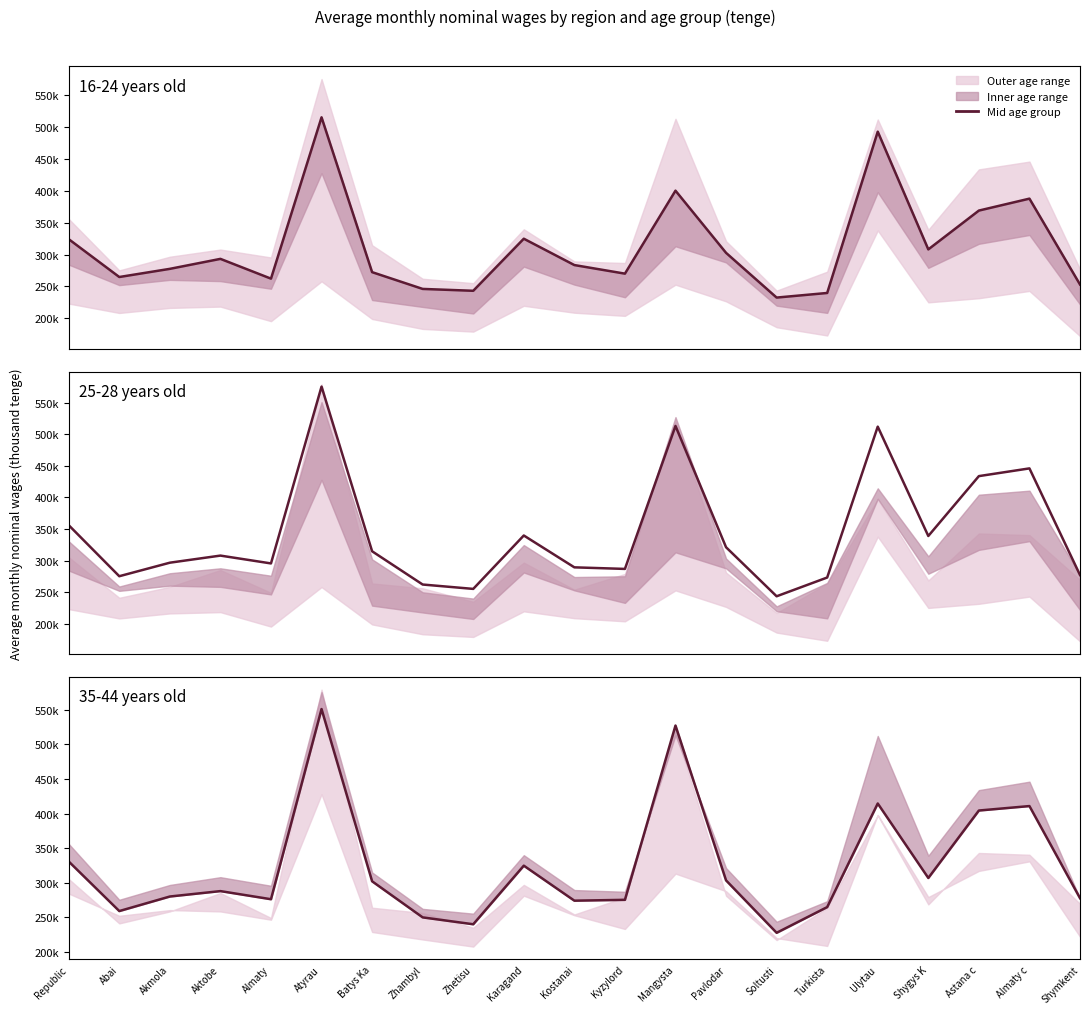

What is the value of the 25-28 years old point at the 3rd from the left?

277.7